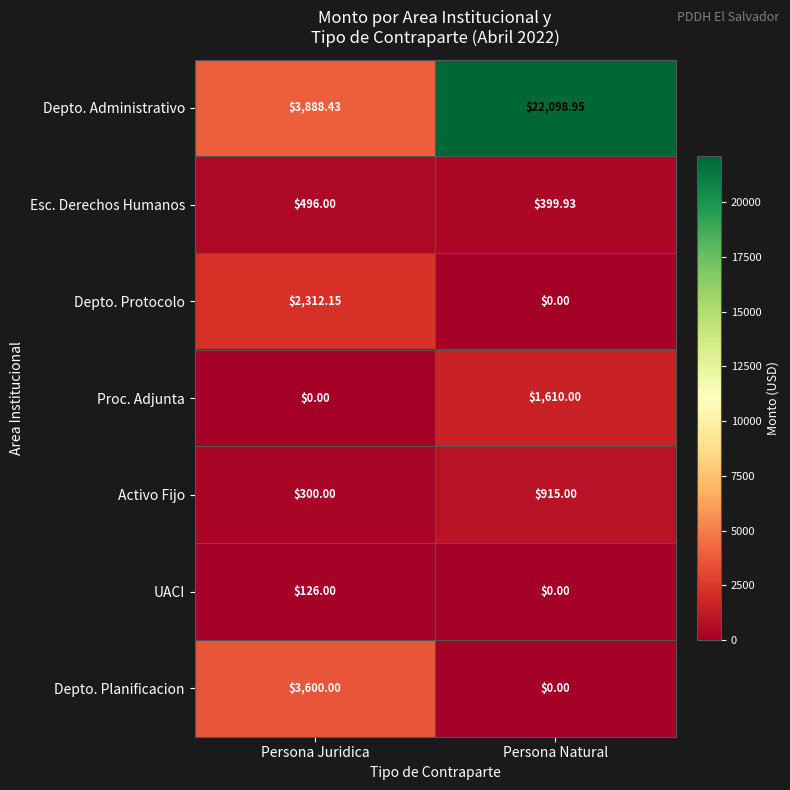

Between Persona Juridica and Persona Natural, which series saw the biggest shift?

Depto. Administrativo